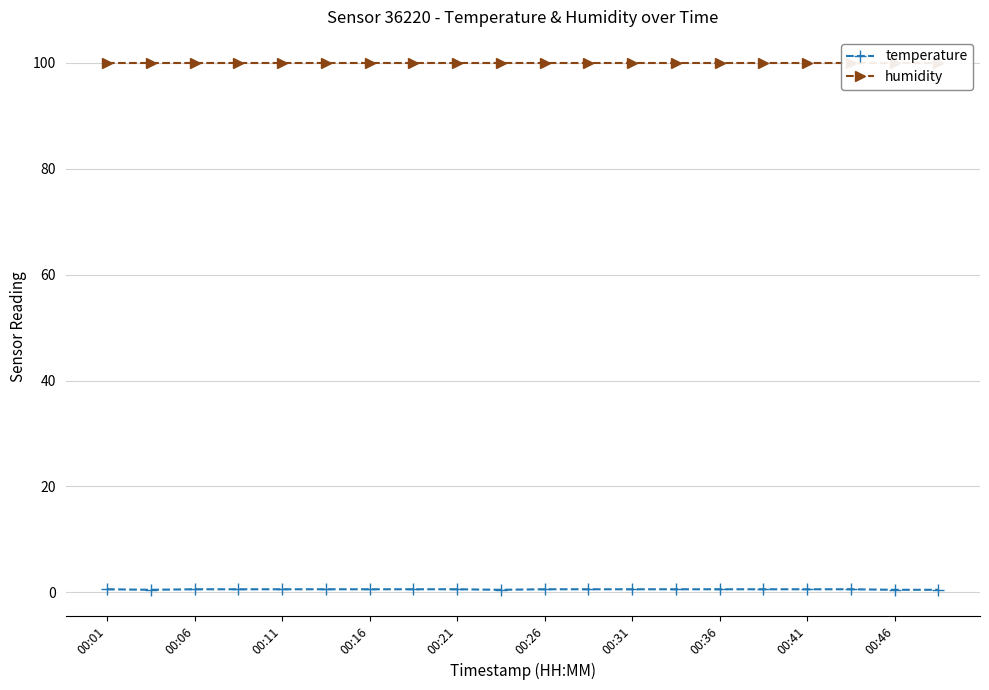

List the series in order of their overall mean, highest first.

humidity, temperature